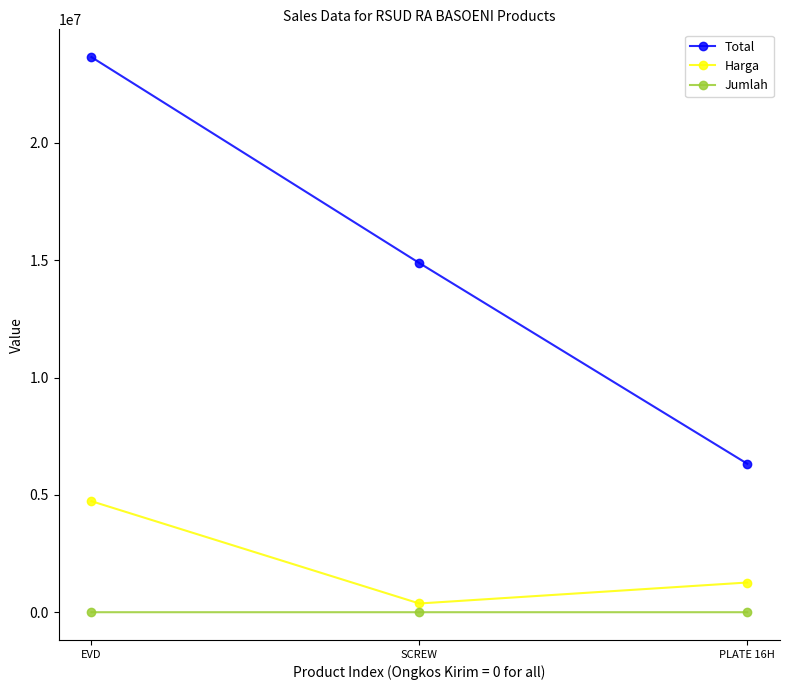

What is the label of the 3rd point from the left?

PLATE 16H